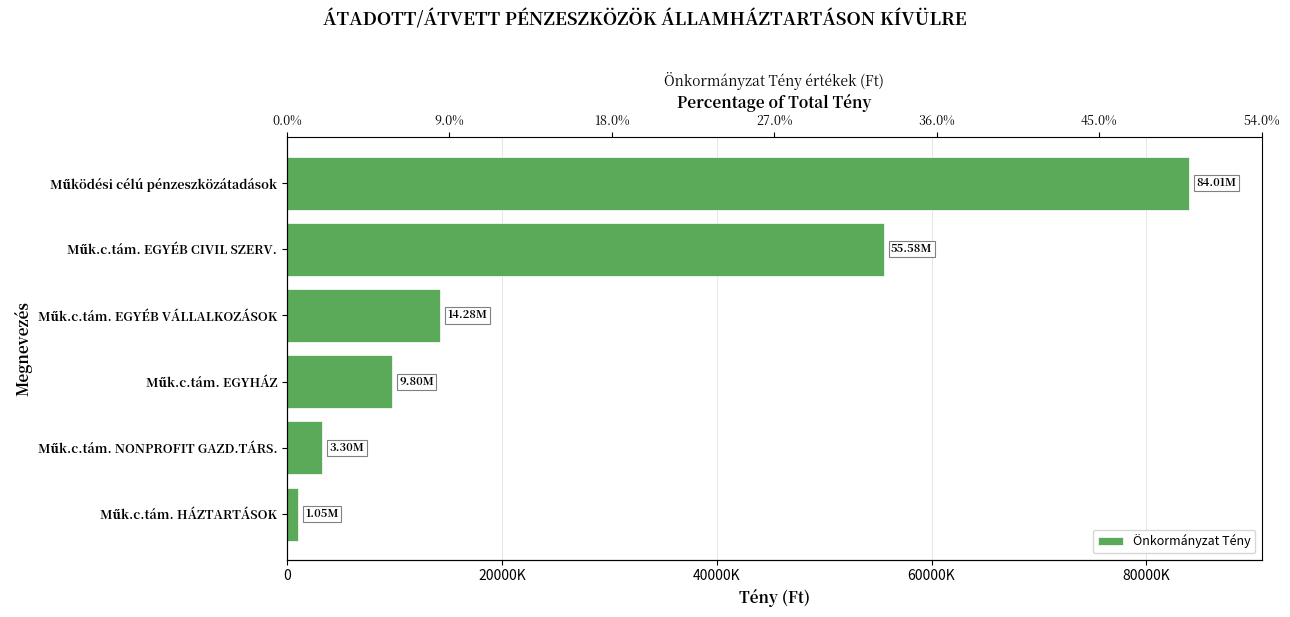

What is the change in value from Műk.c.tám. EGYHÁZ to Műk.c.tám. HÁZTARTÁSOK?

-8746070